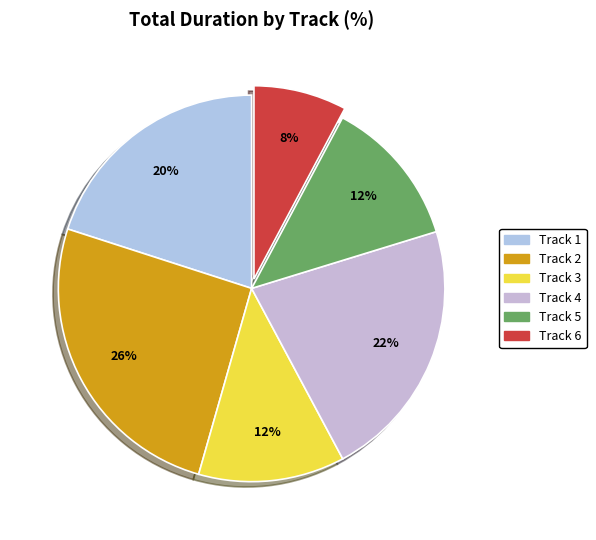

Which has a higher value, Track 3 or Track 2?

Track 2